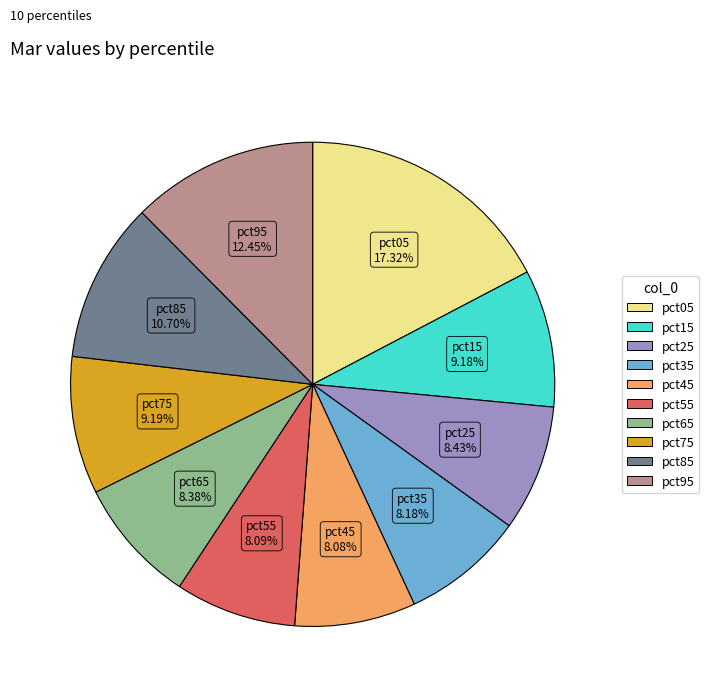

Is there a majority slice in this chart?

No